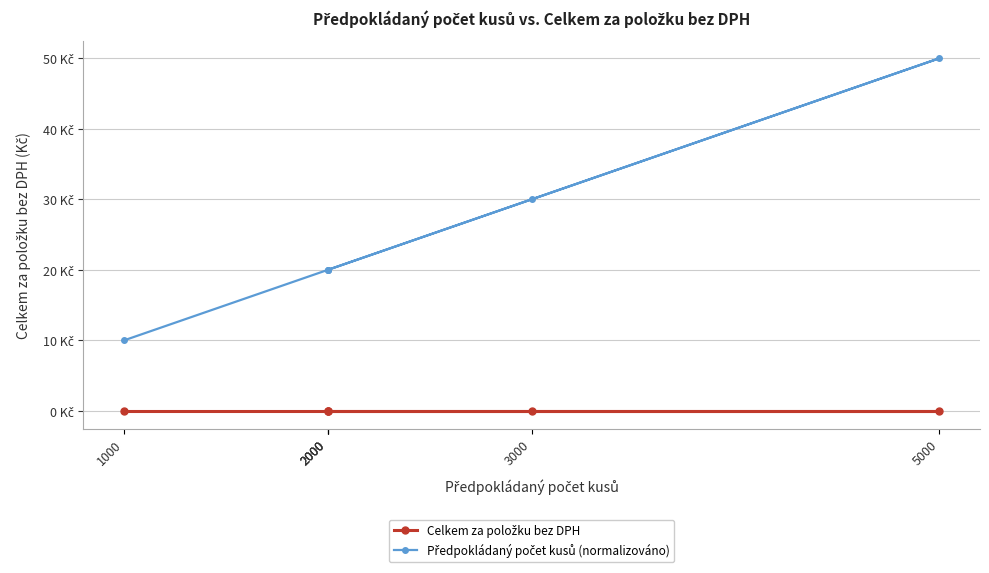

What is the sum of the Předpokládaný počet kusů (normalizováno) values at 2000 and 1000?

30